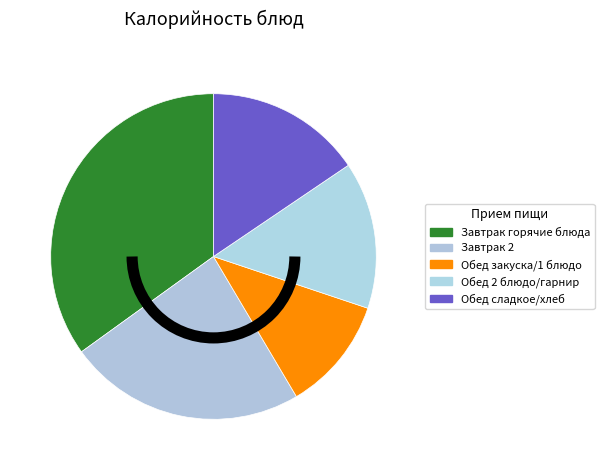

Count the number of slices in the pie.

5